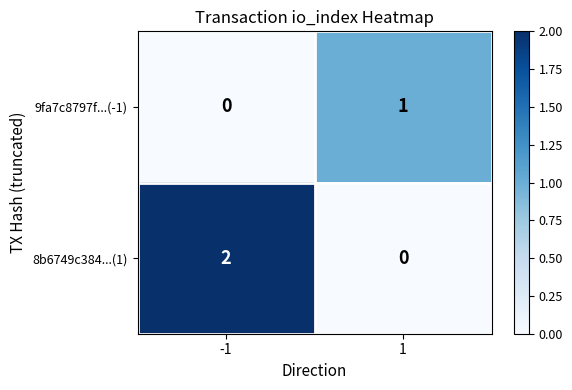

Reading right to left, extract all data points from this chart.

9fa7c8797f...(-1): 1=1	-1=0
8b6749c384...(1): 1=0	-1=2